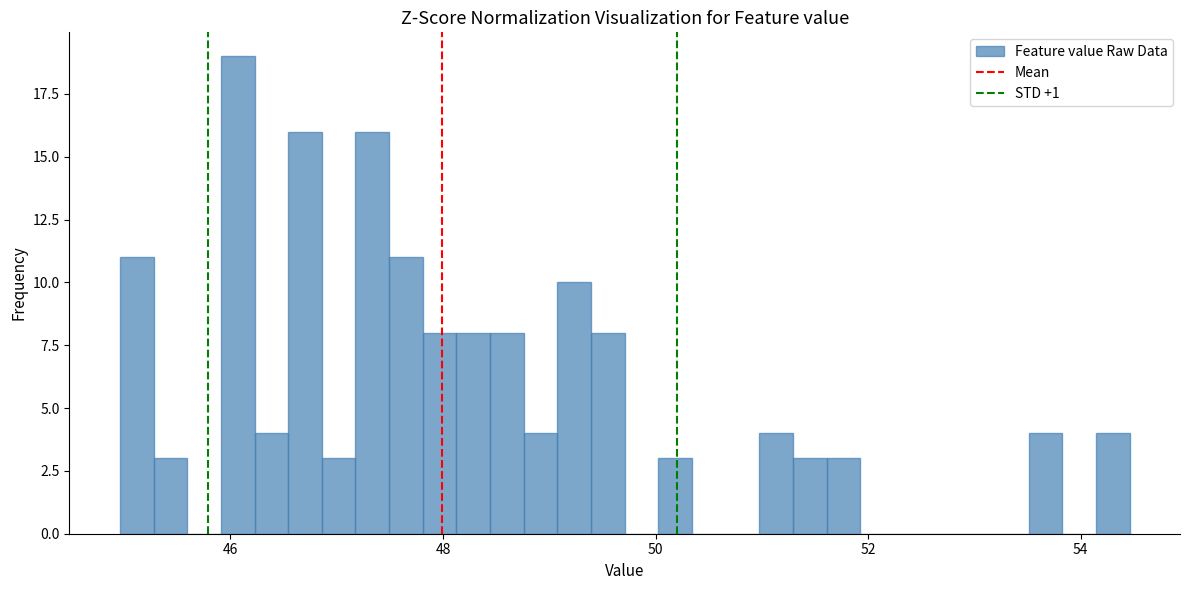

Read against the x-axis, roughly where is the centre of the tallest bar?

46.0